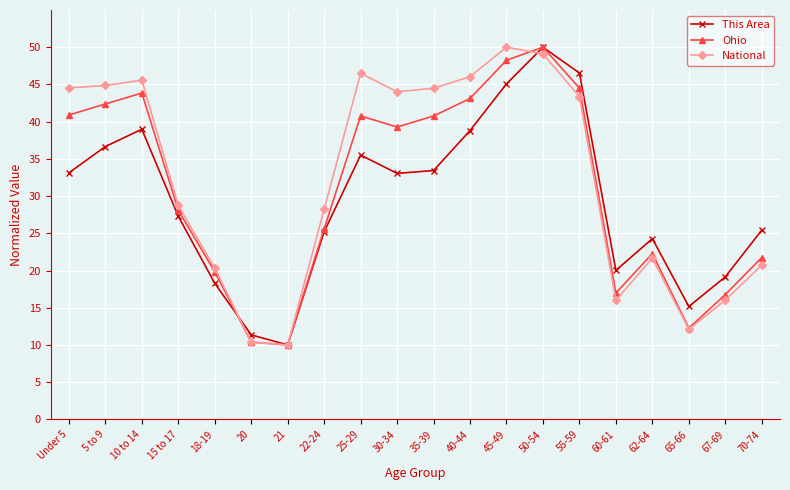

What is the average value of the Ohio series?

30.9